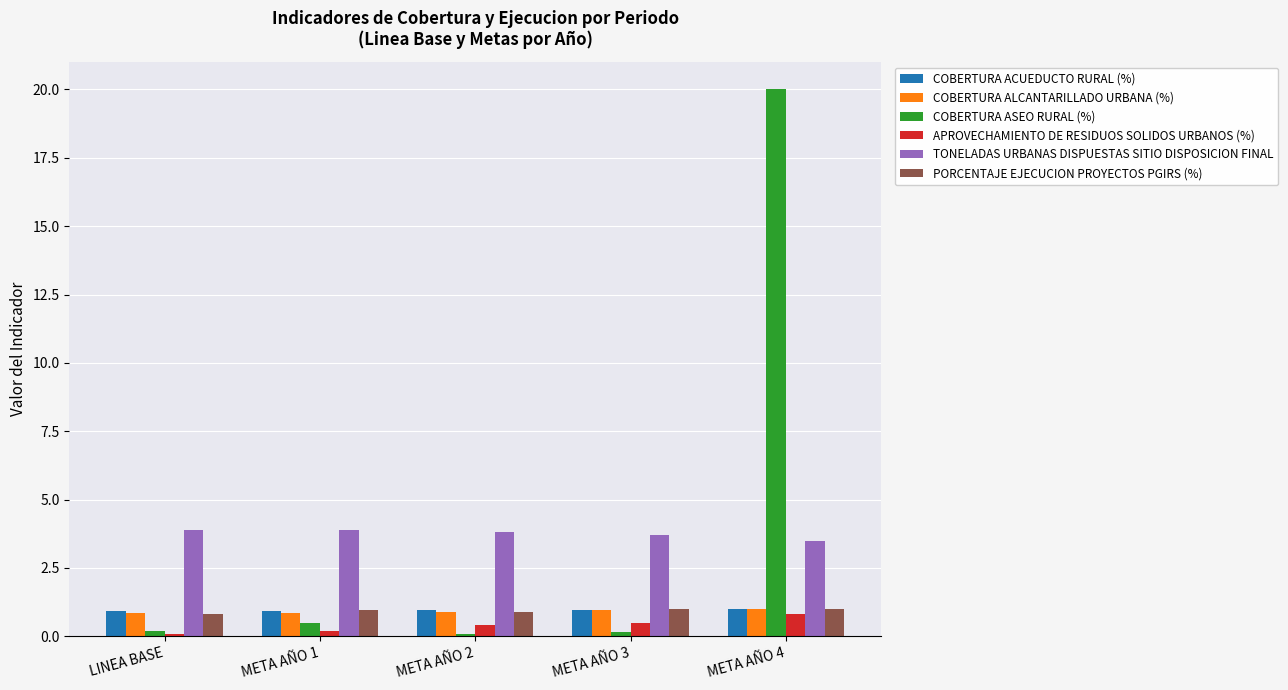

Which series has the widest spread of values?

COBERTURA ASEO RURAL (%)